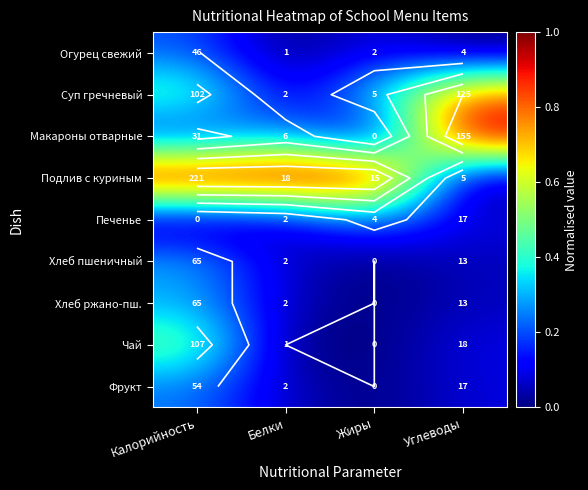

What is the greatest value displayed?

1.0